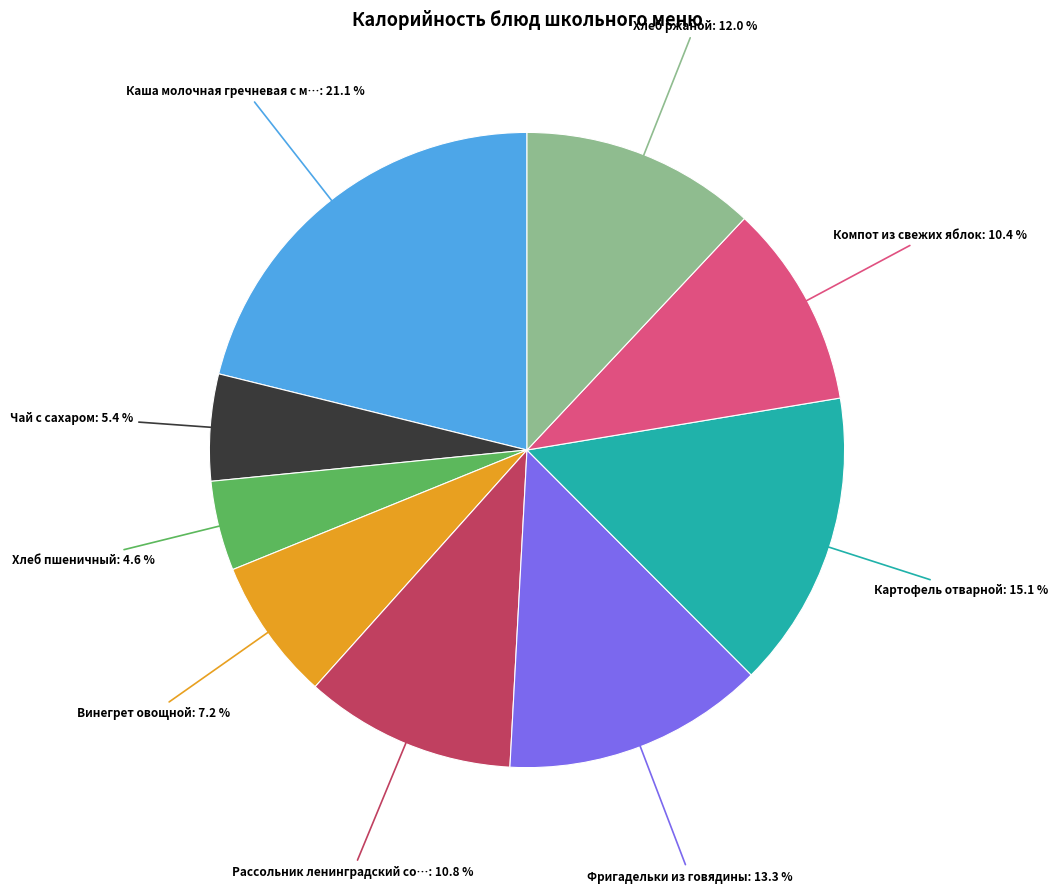

Is there a majority slice in this chart?

No